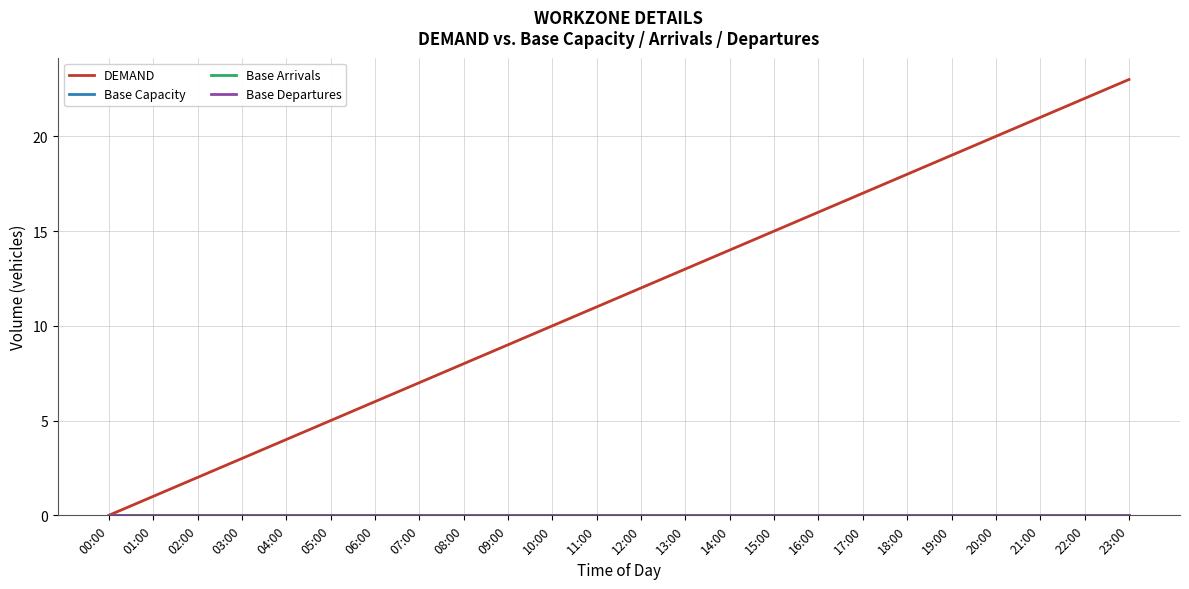

Does the chart display data point markers on the line(s)?

No